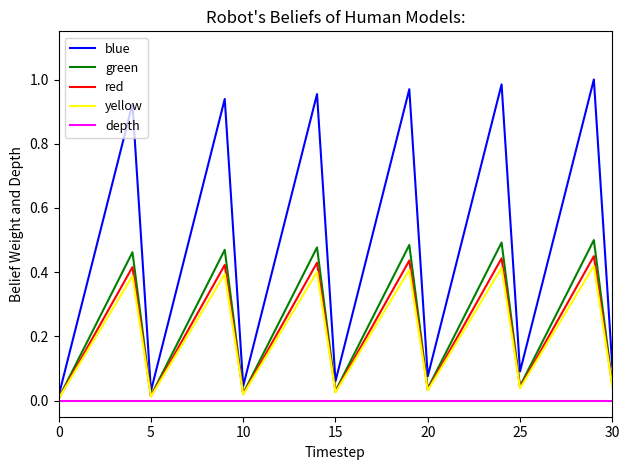

Which series has the largest total across all categories?

blue